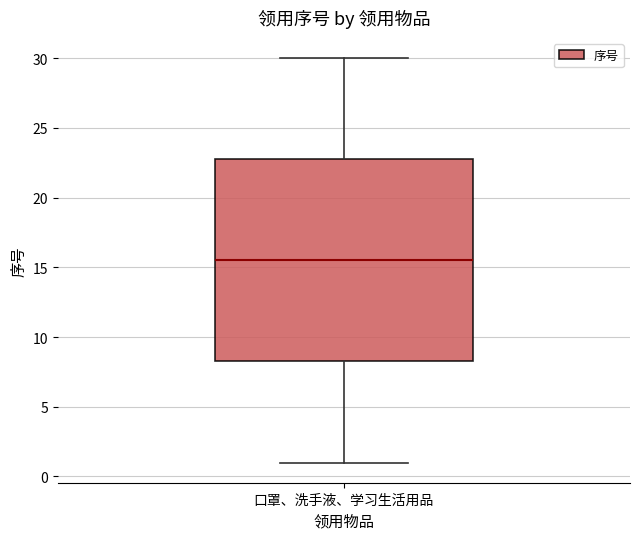

Transcribe this box plot: give where the median line is, the range the box spans, and where the two whiskers end, as read against the y-axis. The values are not printed on the chart, so give them approximately, as read against the axis.

median 15.5, box 8.5 to 23.0, whiskers 1.0 to 30.0